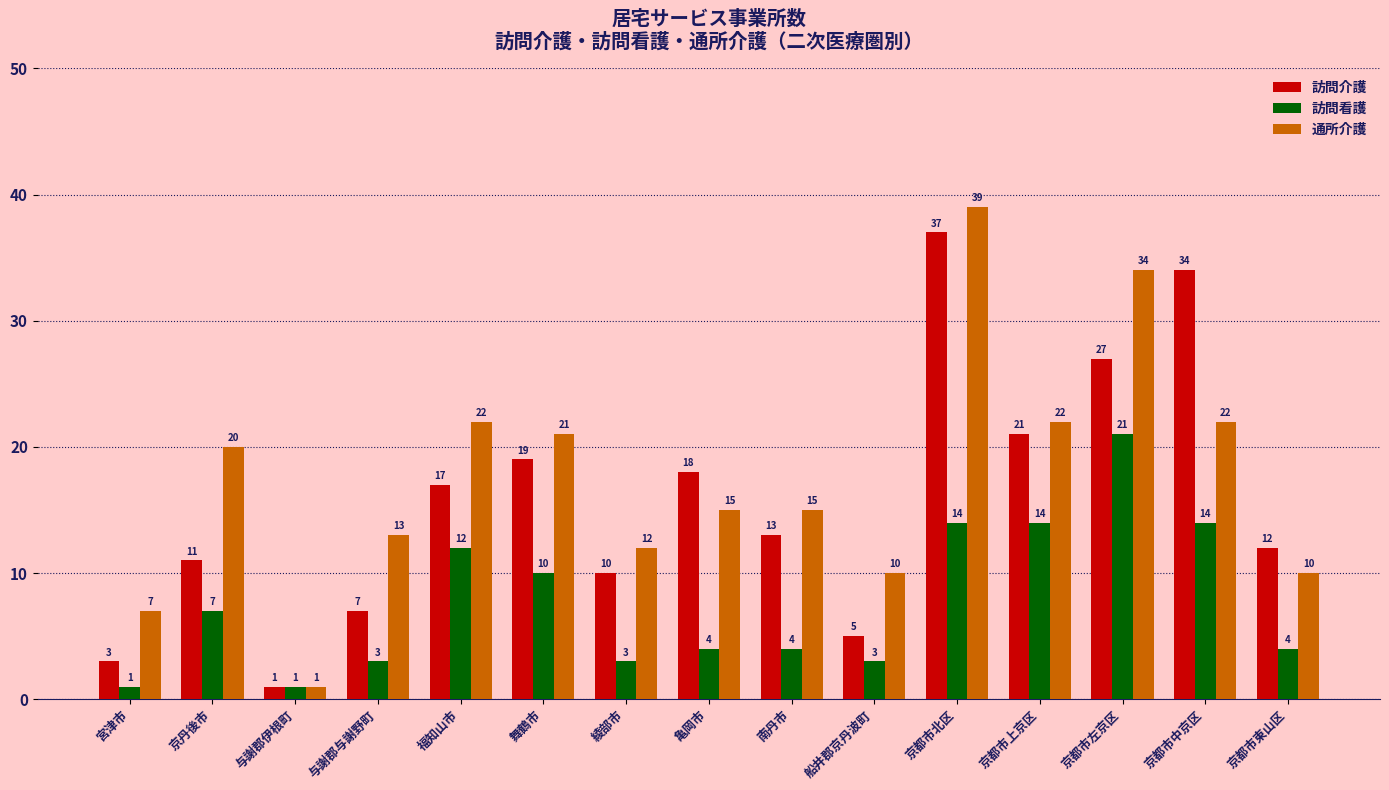

Are the bars horizontal?

No